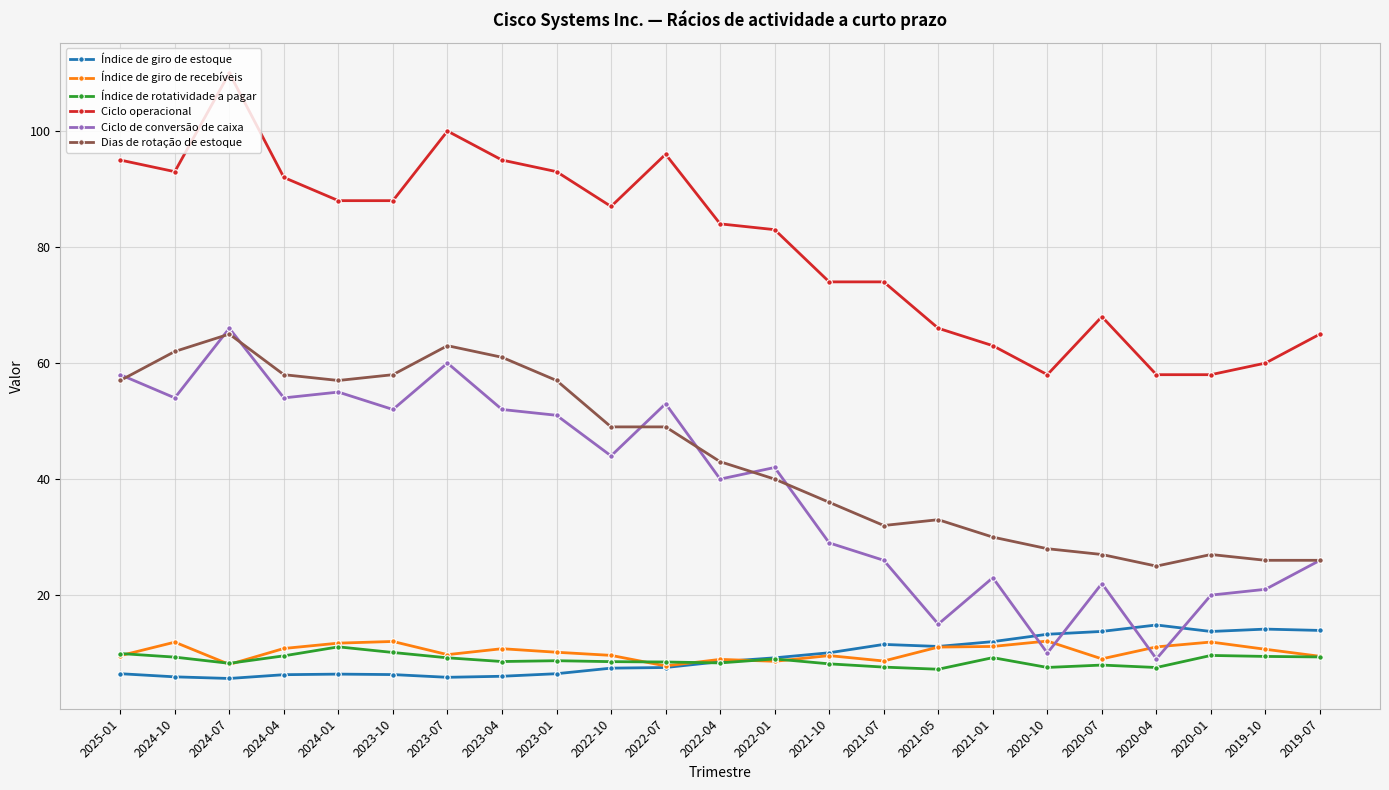

True or false: Ciclo de conversão de caixa has a value of 75.4 at 2023-10.

False